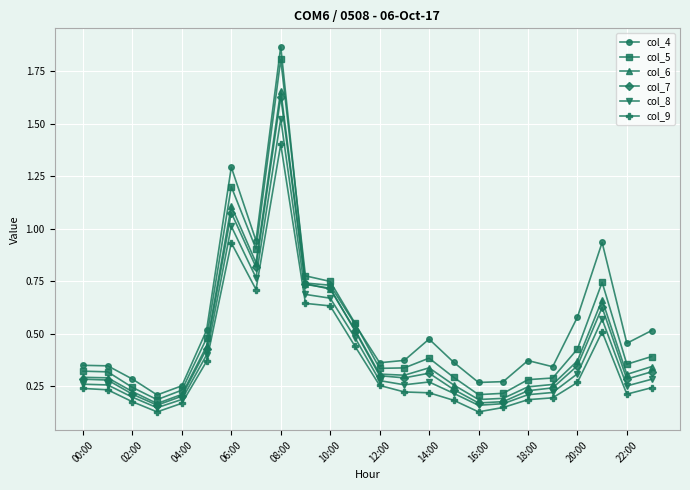

Which series has the widest spread of values?

col_4